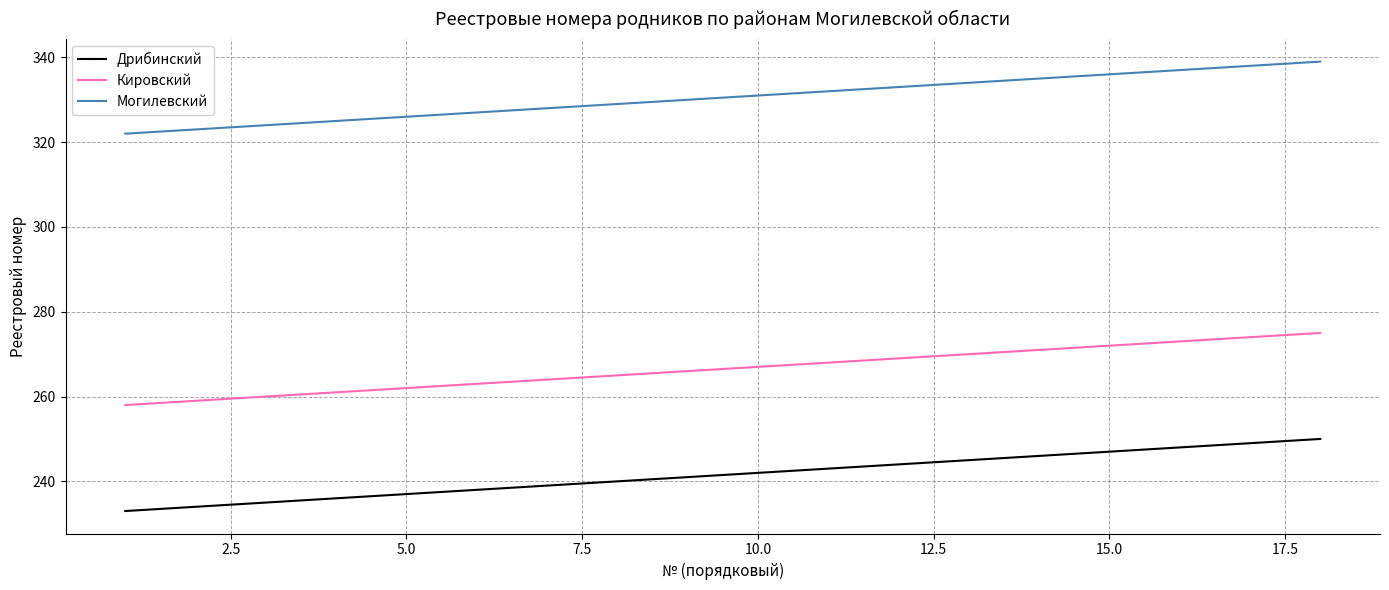

Rank the series by their maximum value, from lowest to highest.

Дрибинский, Кировский, Могилевский